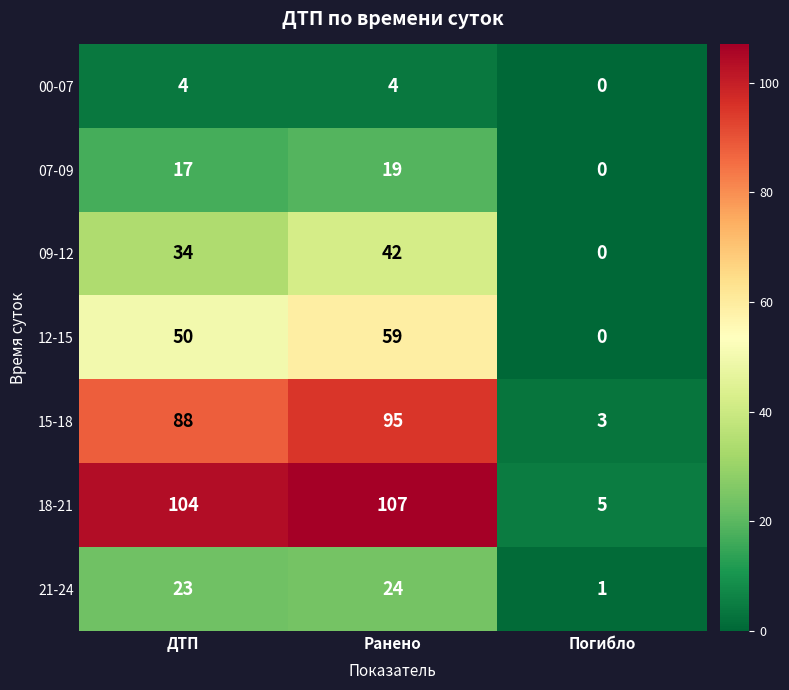

Which label corresponds to the smallest value in the chart?

Погибло